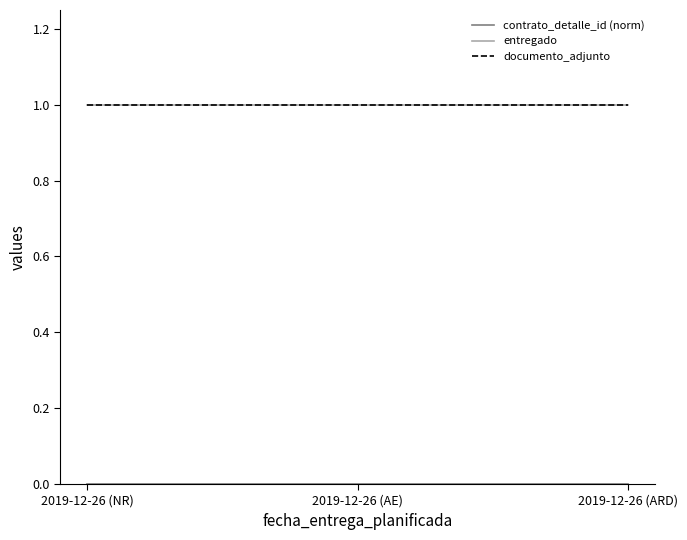

What position from the right is 2019-12-26 (AE)?

2